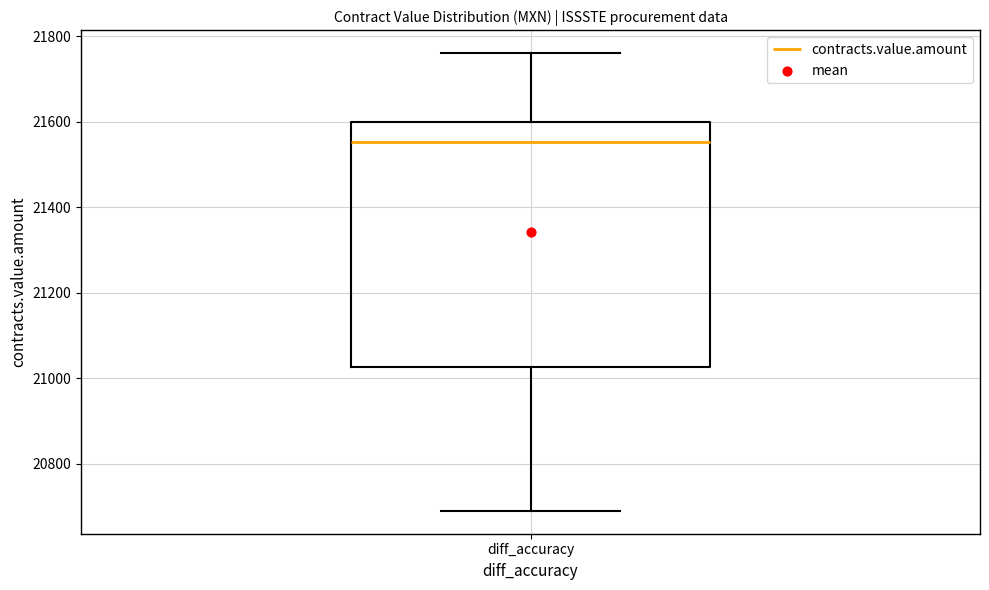

Where does the upper whisker of the box for diff_accuracy end on the y-axis? The values are not printed on the chart, so give them approximately, as read against the axis.

21760